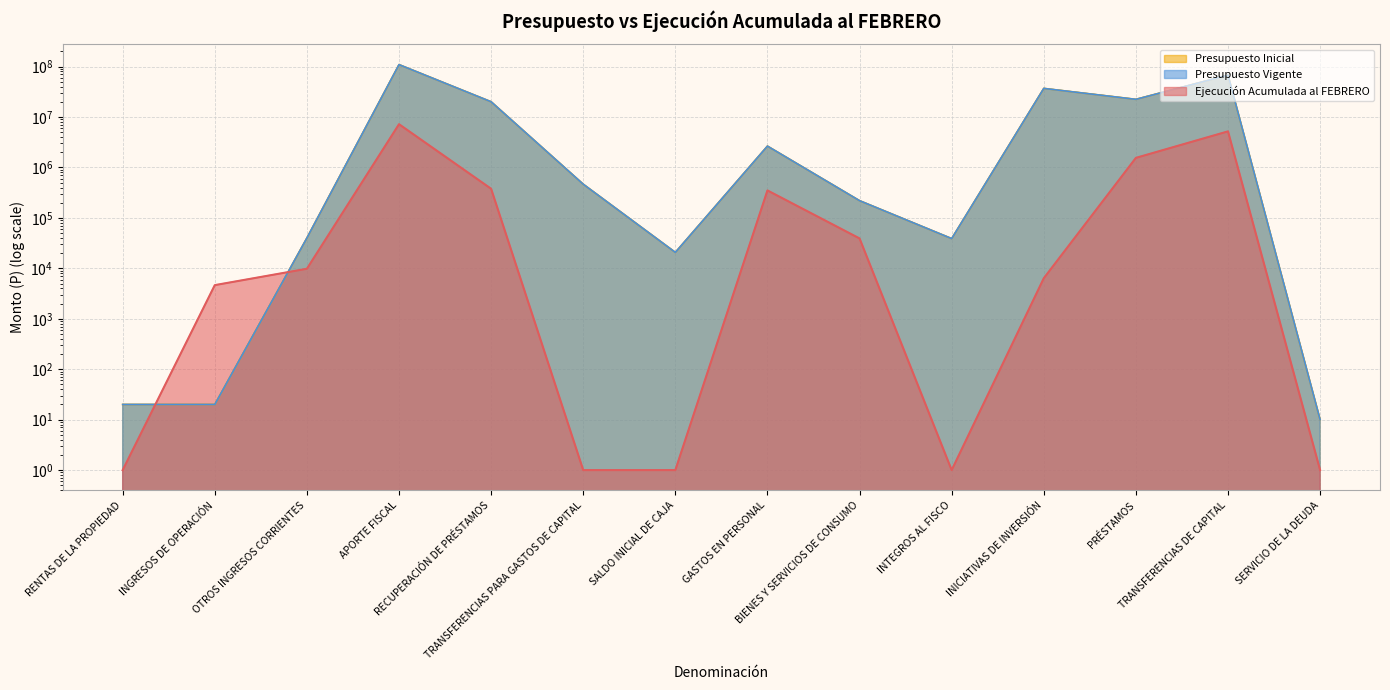

How many times do Presupuesto Inicial and Ejecución Acumulada al FEBRERO cross each other?

2